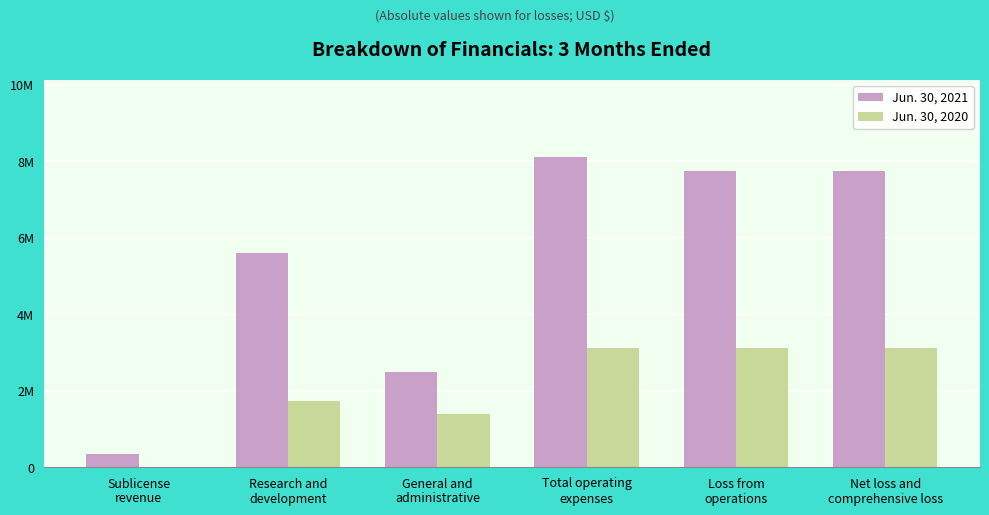

What is the difference between the maximum and second lowest values in the Jun. 30, 2020 series?

1736200